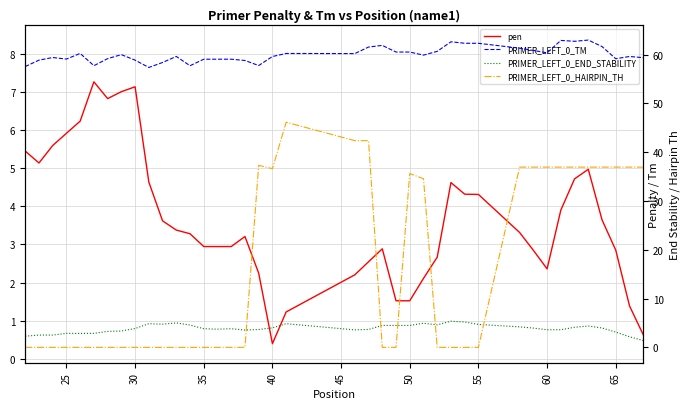

True or false: pen has a value of 5.7 at 55.

False